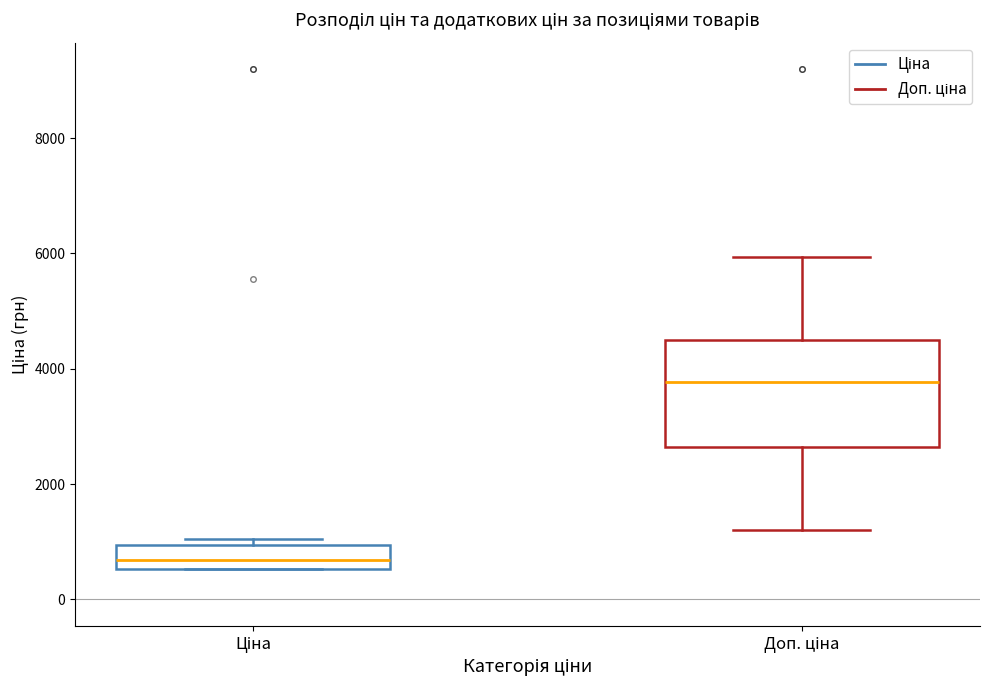

Reading left to right, read every box against the y-axis: the position of its median line, the range the box covers, and the ends of its whiskers. The values are not printed on the chart, so give them approximately, as read against the axis.

Ціна: median 600 (inside the box), box 600 to 1000, whiskers 600 to 1000 (just above the box's upper edge)
Доп. ціна: median 3800, box 2600 to 4400, whiskers 1200 to 6000